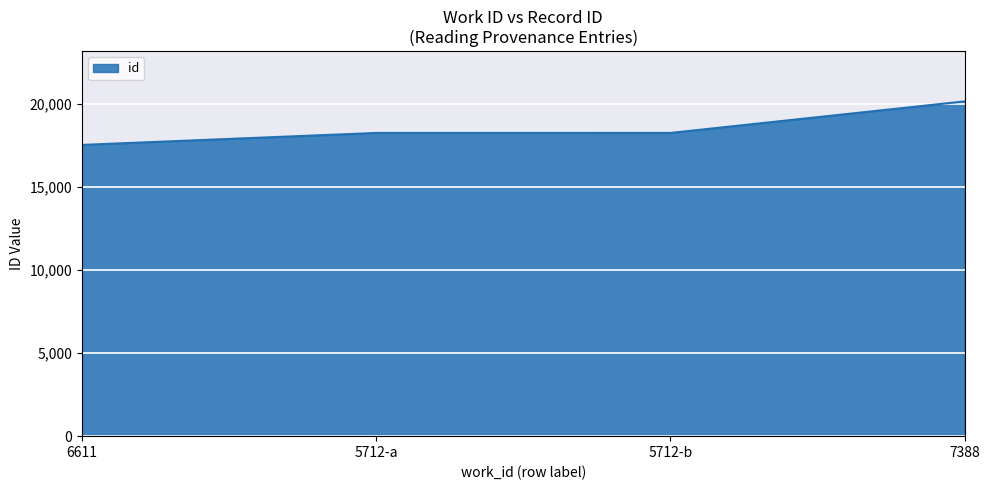

Is it true that the value at 7388 is 20161?

True